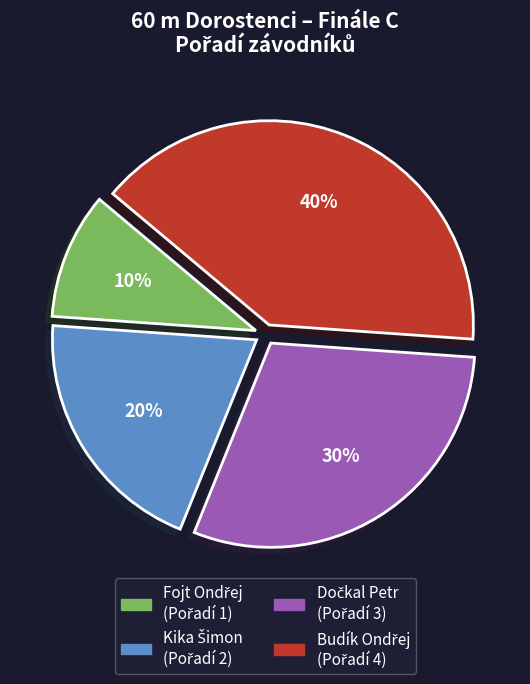

Is there a majority slice in this chart?

No